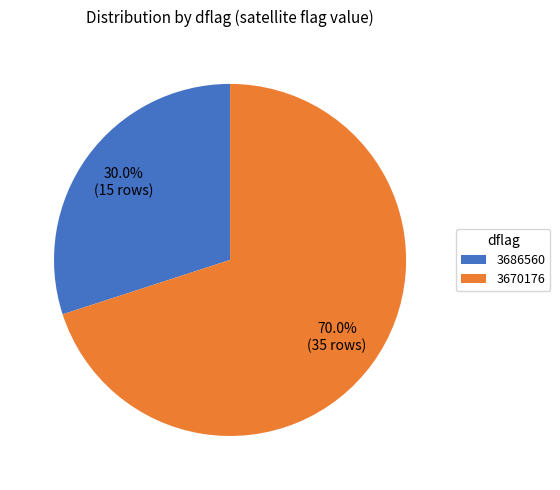

Is there any slice that represents more than half of the pie?

Yes